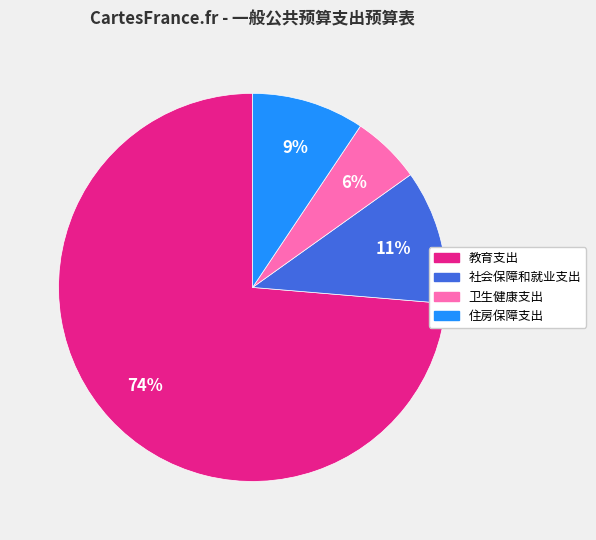

Combined, do 教育支出 and 住房保障支出 account for over 50%?

Yes